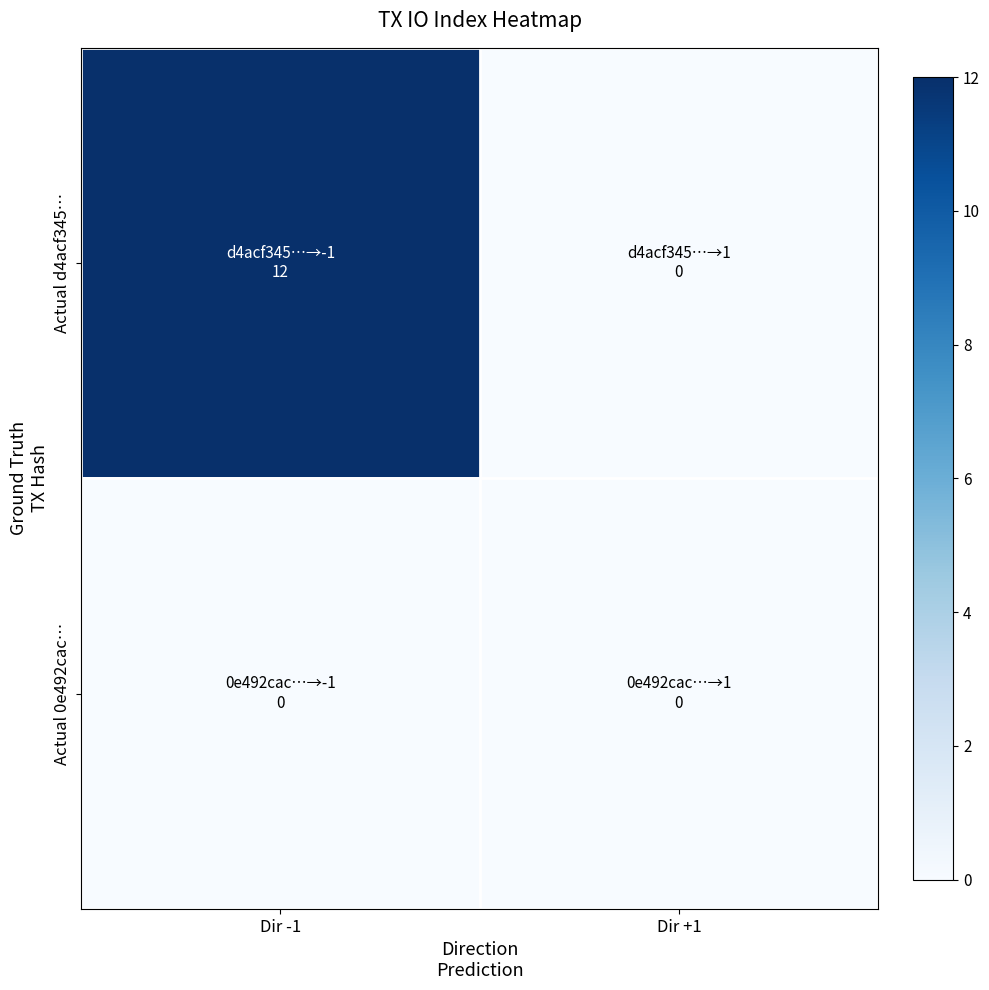

At how many categories does at least one series exceed 9?

1